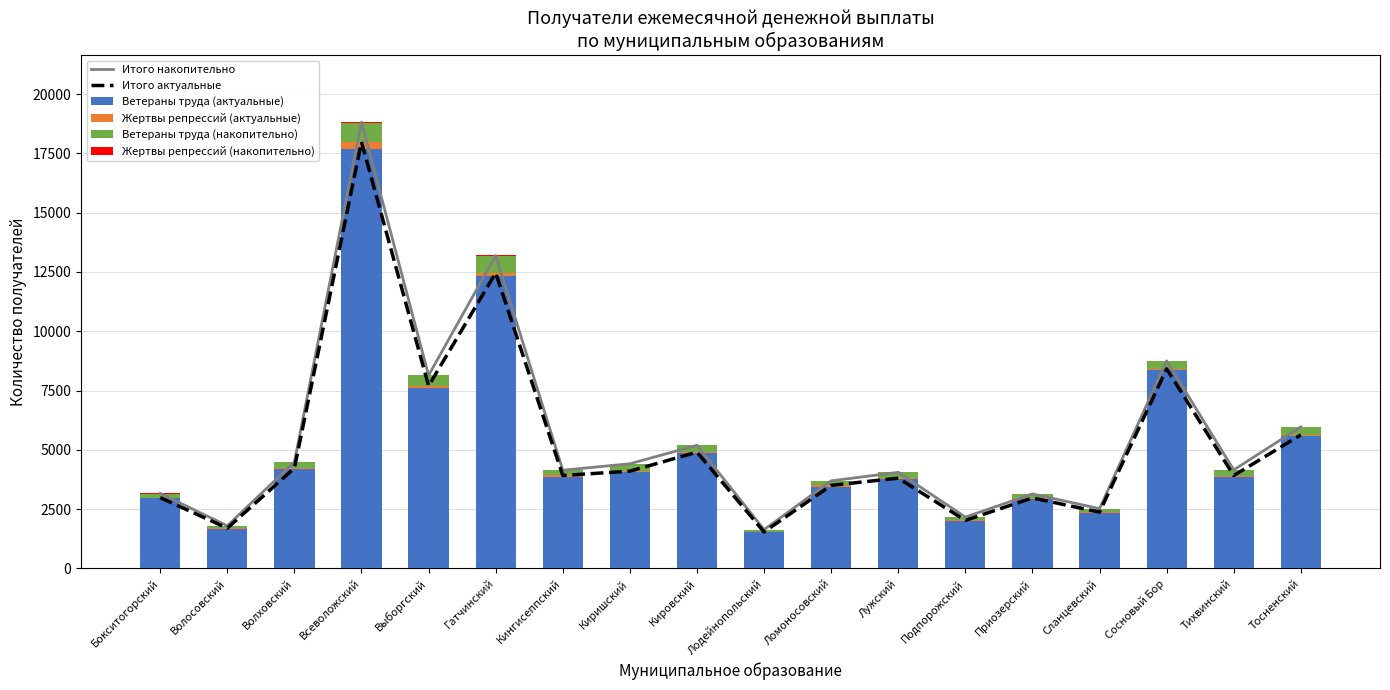

What are all the series names shown in the legend?

Итого накопительно, Итого актуальные, Ветераны труда (актуальные), Жертвы репрессий (актуальные), Ветераны труда (накопительно), Жертвы репрессий (накопительно)